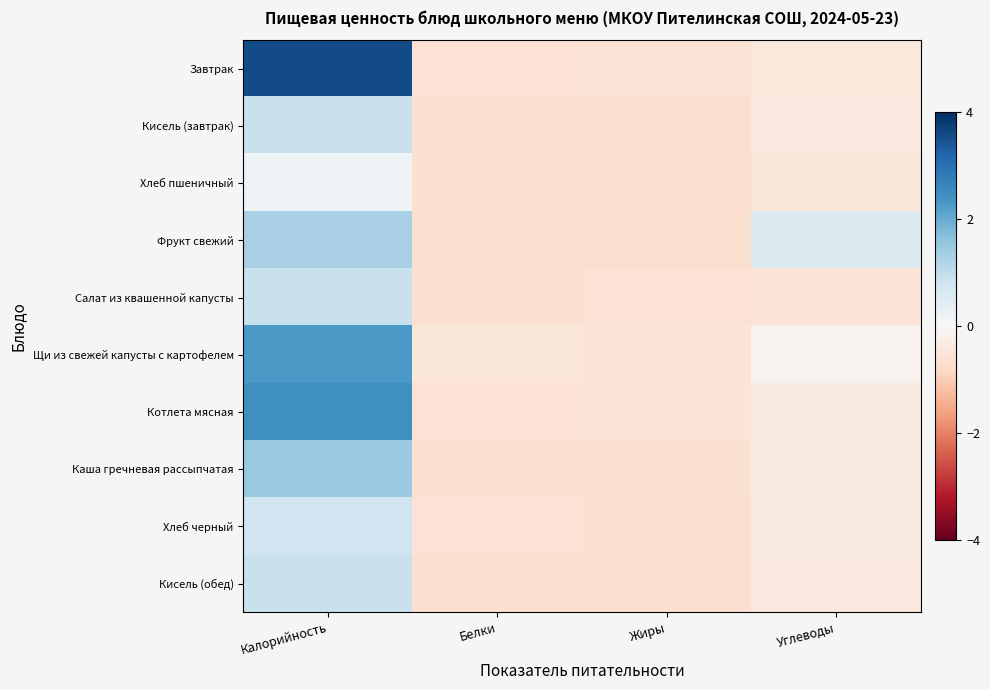

Reading right to left, extract all data points from this chart.

Завтрак: Углеводы=-0.4	Жиры=-0.6	Белки=-0.6	Калорийность=3.6
Кисель (завтрак): Углеводы=-0.4	Жиры=-0.6	Белки=-0.6	Калорийность=0.9
Хлеб пшеничный: Углеводы=-0.5	Жиры=-0.6	Белки=-0.6	Калорийность=0.2
Фрукт свежий: Углеводы=0.6	Жиры=-0.6	Белки=-0.6	Калорийность=1.3
Салат из квашенной капусты: Углеводы=-0.6	Жиры=-0.6	Белки=-0.6	Калорийность=0.9
Щи из свежей капусты с картофелем: Углеводы=-0.2	Жиры=-0.5	Белки=-0.5	Калорийность=2.3
Котлета мясная: Углеводы=-0.3	Жиры=-0.5	Белки=-0.6	Калорийность=2.4
Каша гречневая рассыпчатая: Углеводы=-0.3	Жиры=-0.6	Белки=-0.6	Калорийность=1.5
Хлеб черный: Углеводы=-0.3	Жиры=-0.6	Белки=-0.6	Калорийность=0.8
Кисель (обед): Углеводы=-0.4	Жиры=-0.6	Белки=-0.6	Калорийность=0.9